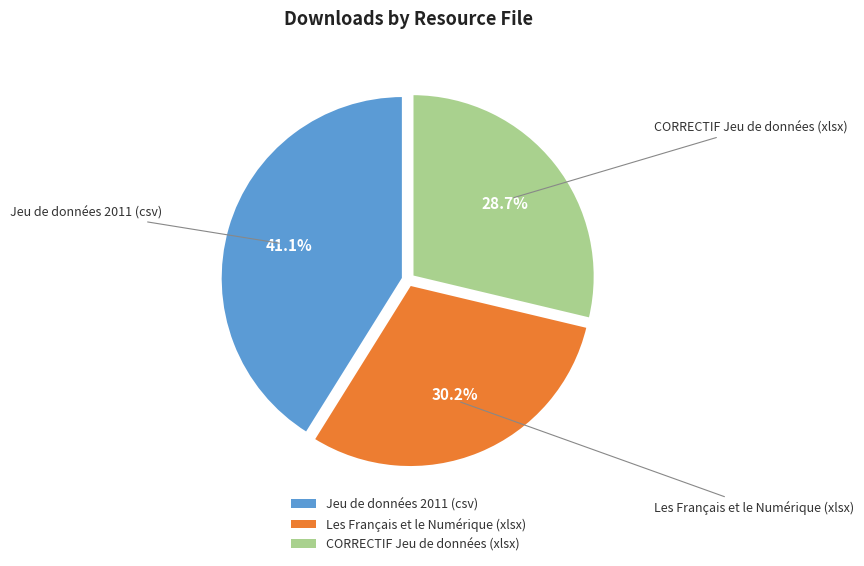

Approximately how many times larger is the value at CORRECTIF Jeu de données (xlsx) compared to Jeu de données 2011 (csv)?

0.7